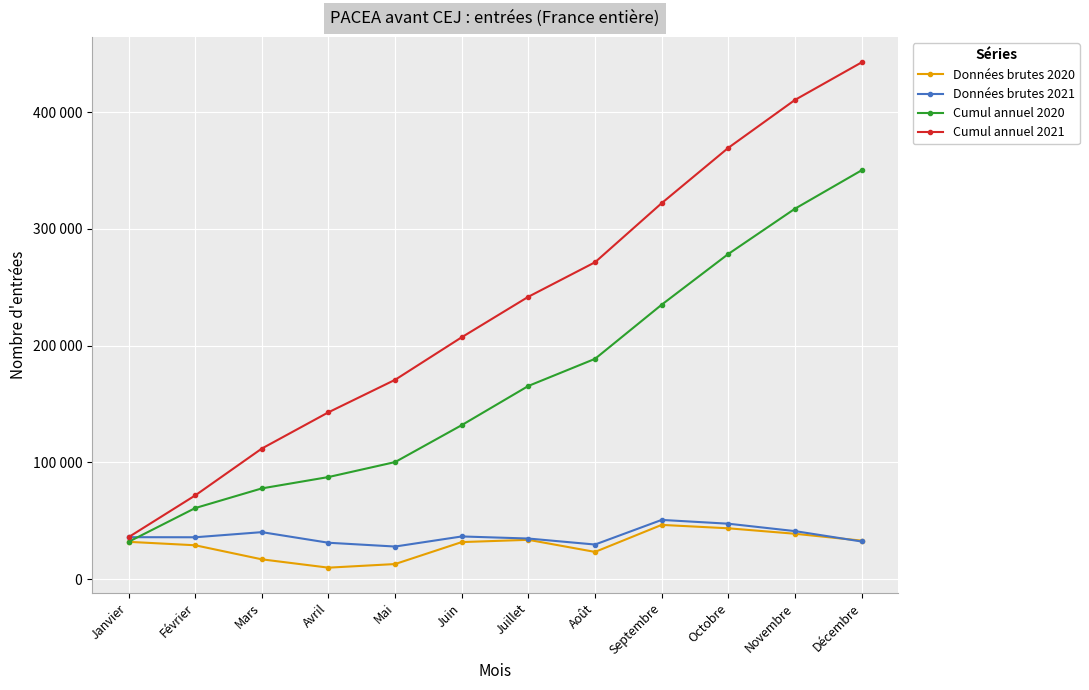

What is the greatest value displayed?

442524